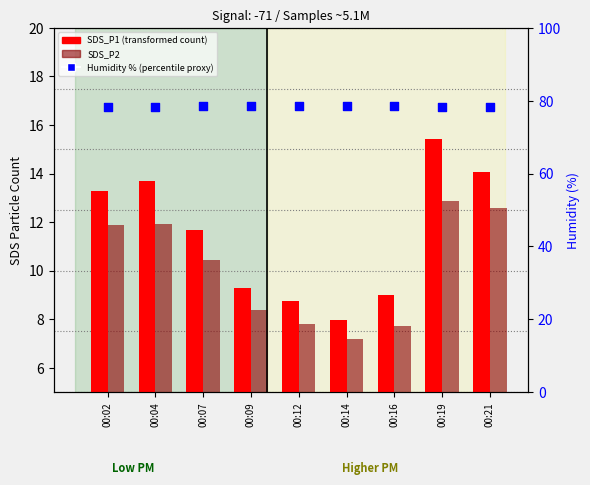

What are all the series names shown in the legend?

SDS_P1 (transformed count), SDS_P2, Humidity (%)